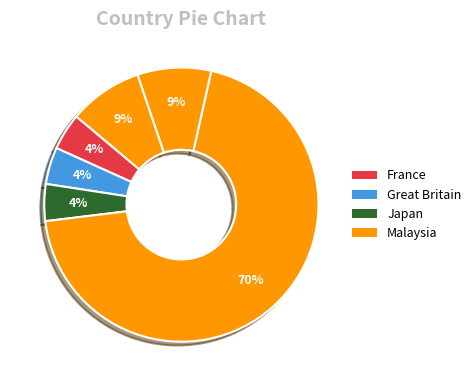

How many segments does this pie chart have?

6